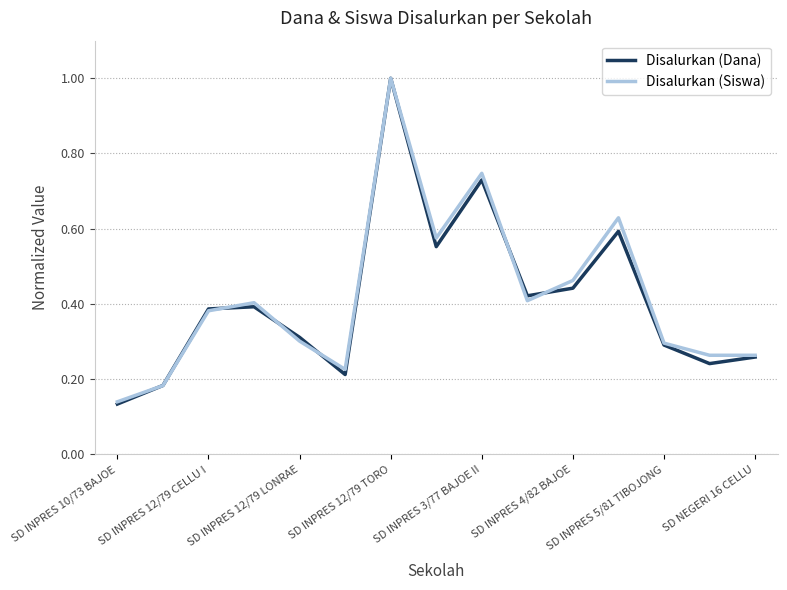

Which series has the widest spread of values?

Disalurkan (Dana)